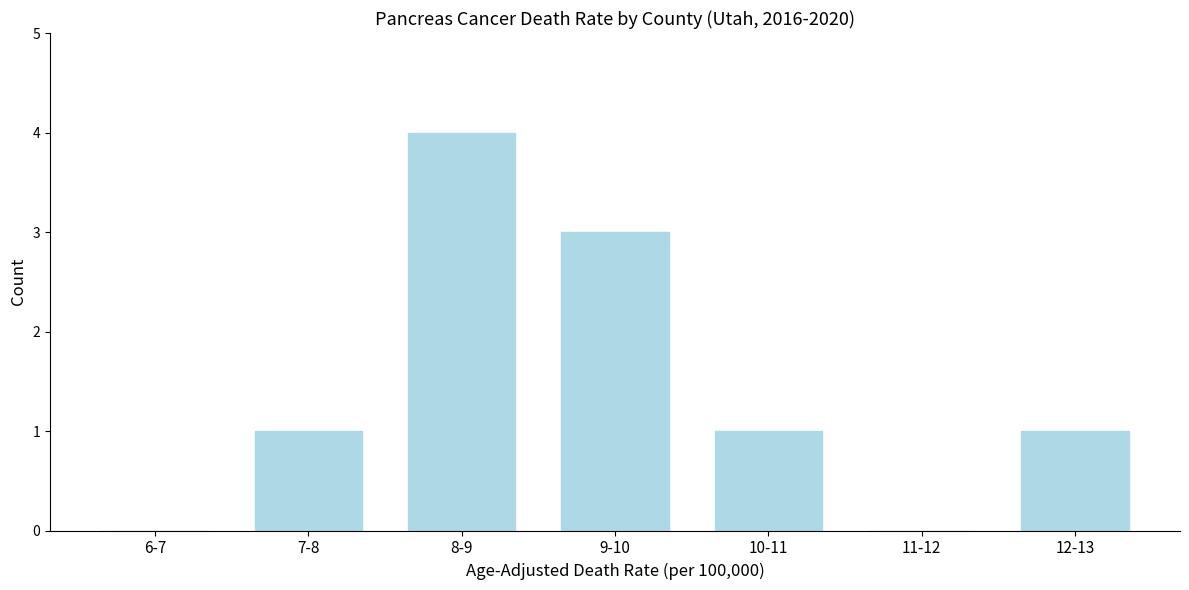

Reading left to right, list all the values displayed in this chart.

6-7=0	7-8=1	8-9=4	9-10=3	10-11=1	11-12=0	12-13=1